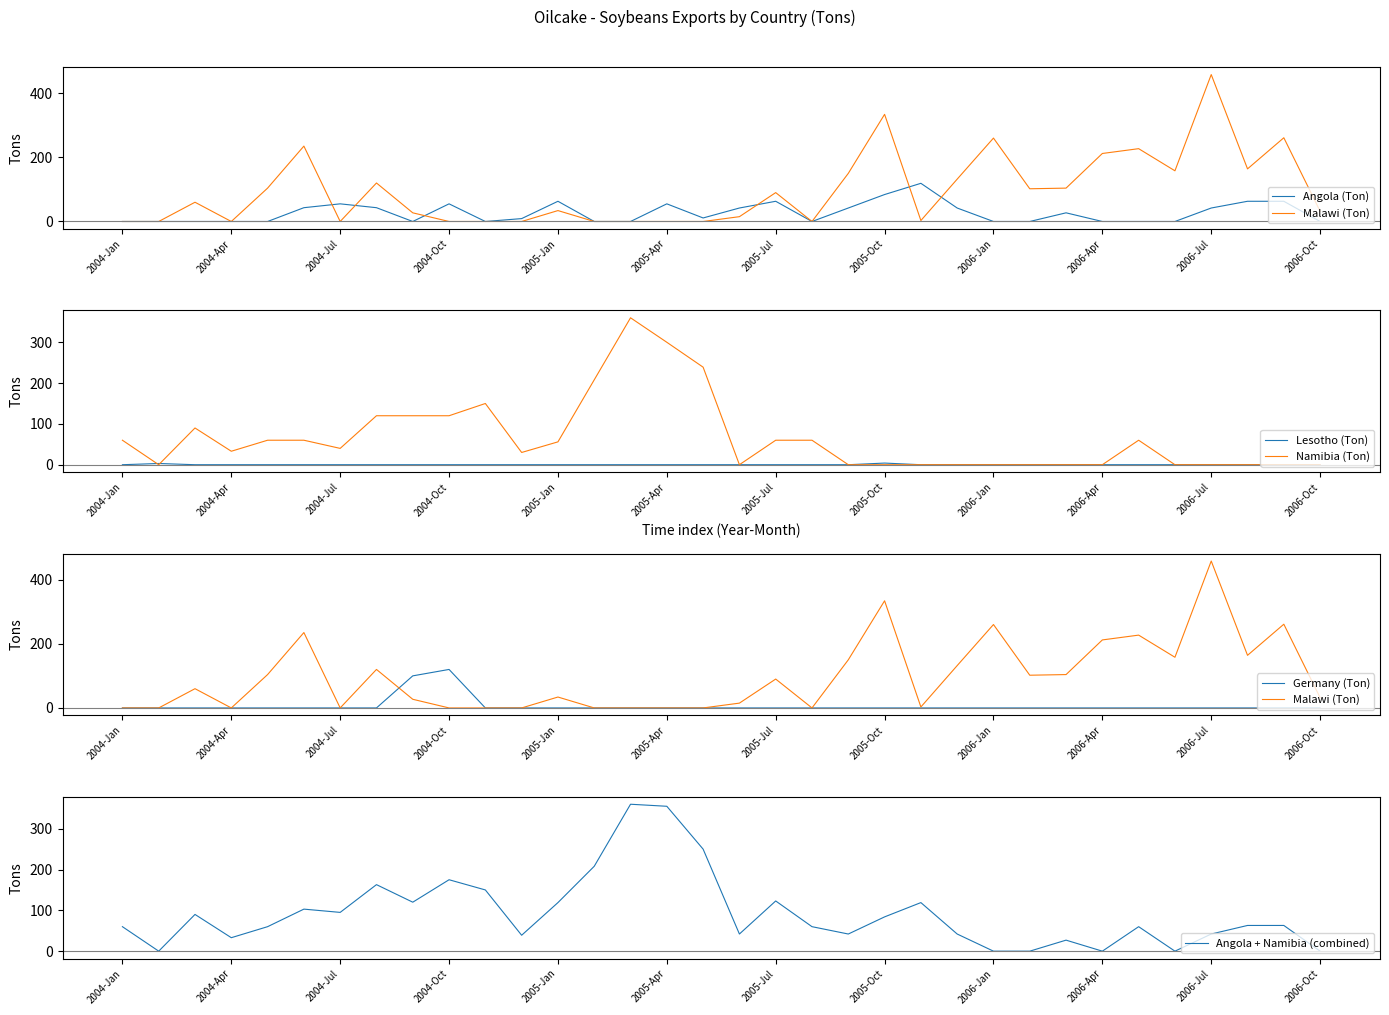

Read the Namibia (Ton) value at 2005-Jul.

60